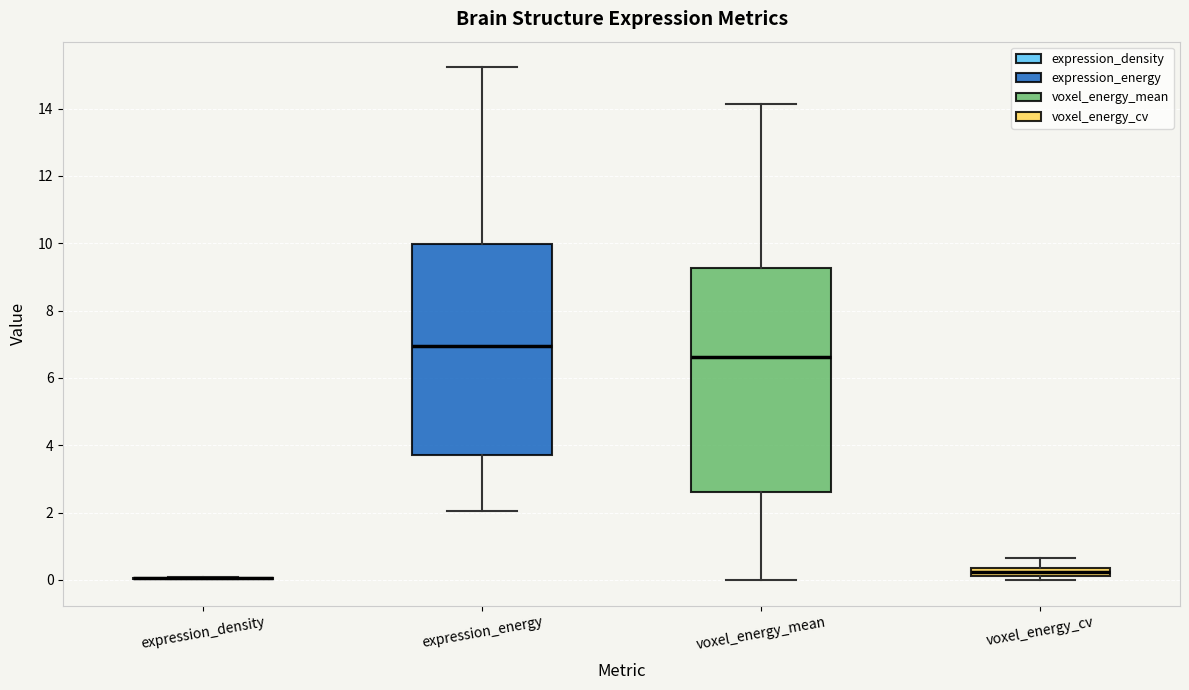

Which box is the tallest, from its lower edge to its upper edge?

voxel_energy_mean